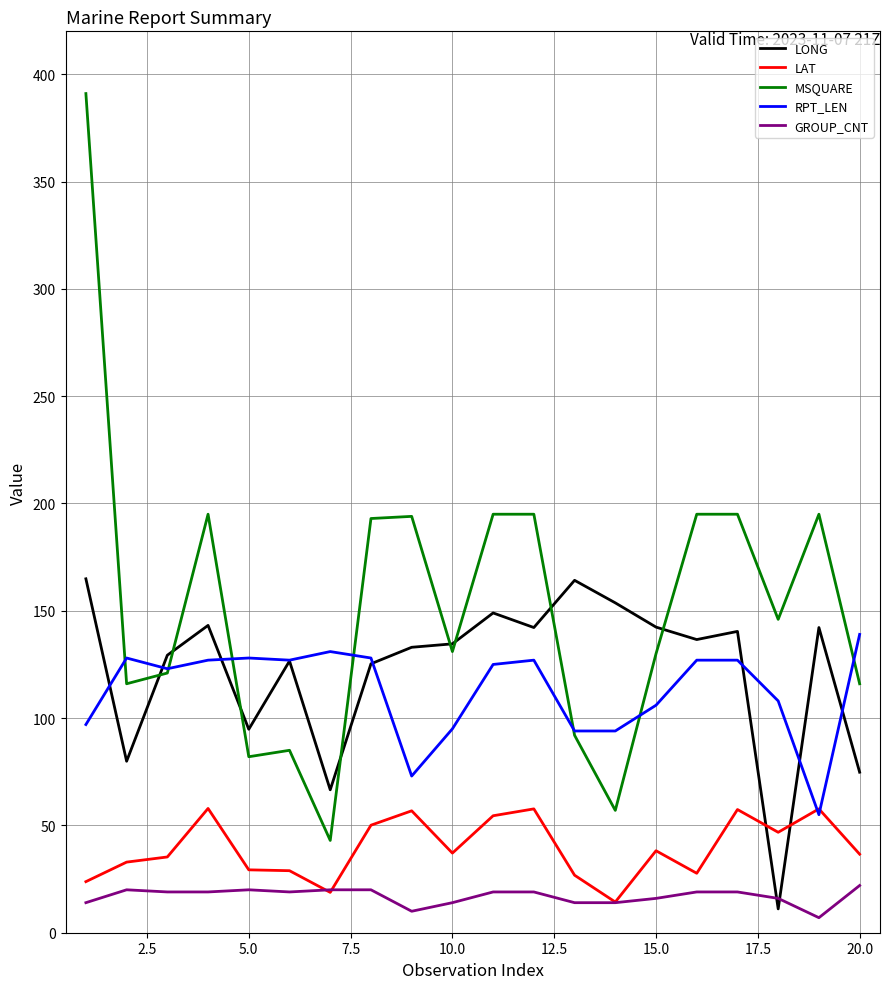

How many intersections are there between MSQUARE and LONG?

8